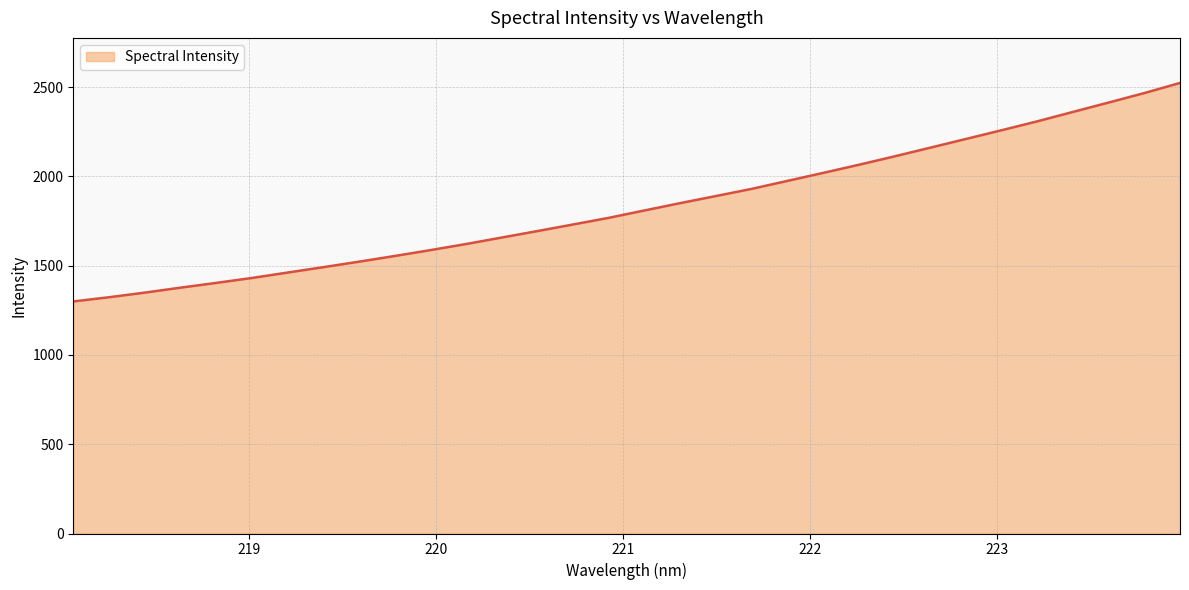

How many values exceed 1809?

16